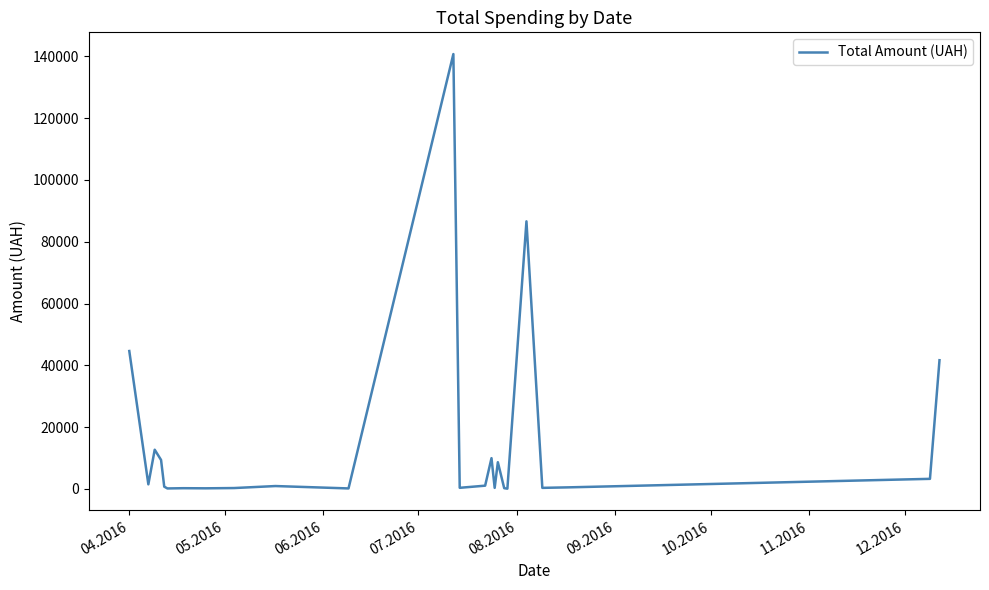

What is the maximum value shown in the chart?

140706.2